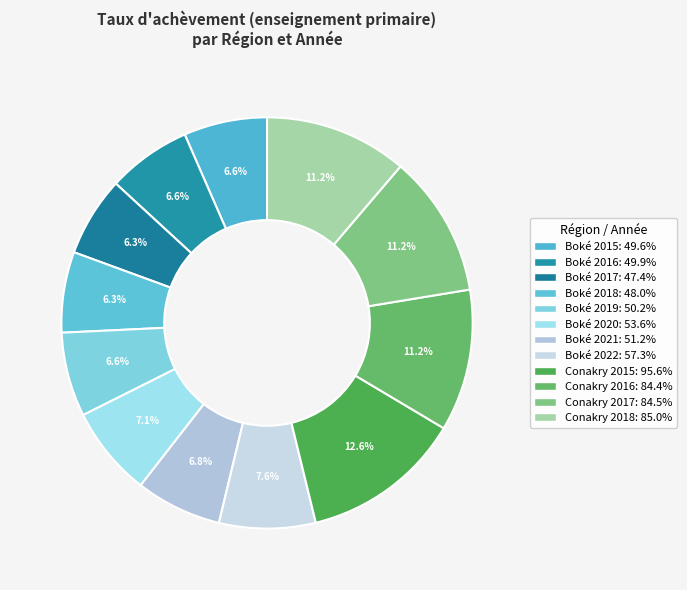

What is the change in value from Boké 2015 to Boké 2019?

+0.6